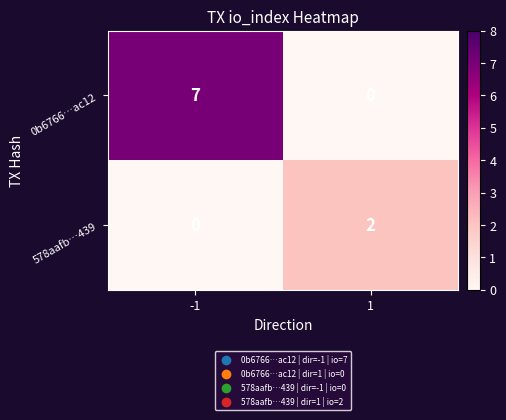

How many data points does each series have?

2